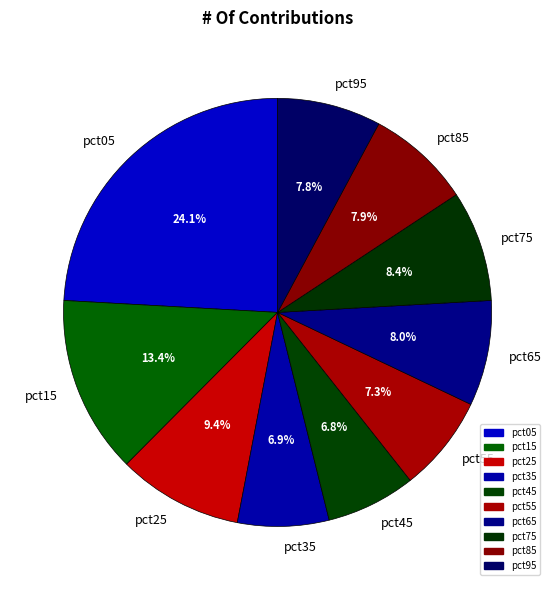

Which category has the biggest portion of the pie?

pct05